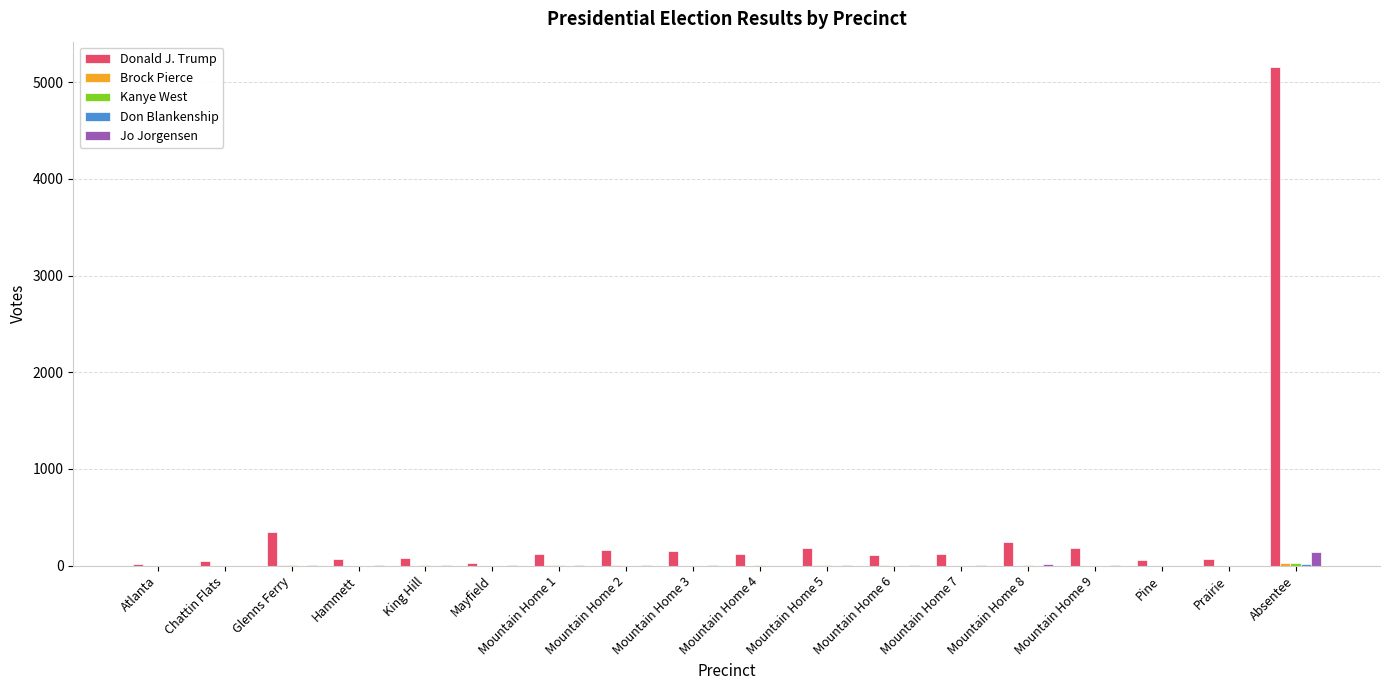

Which series has the largest total across all categories?

Donald J. Trump